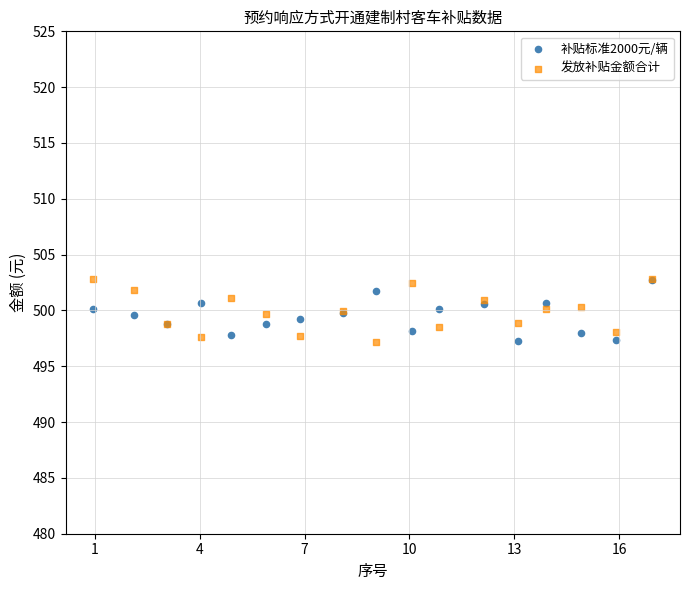

What are all the series names shown in the legend?

补贴标准2000元/辆, 发放补贴金额合计